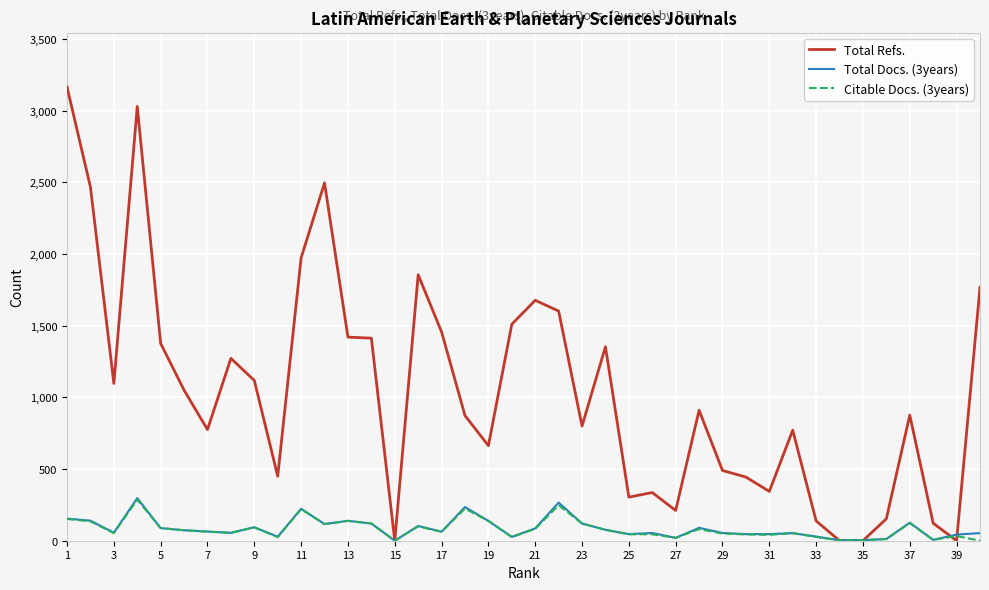

Which series has the largest total across all categories?

Total Refs.